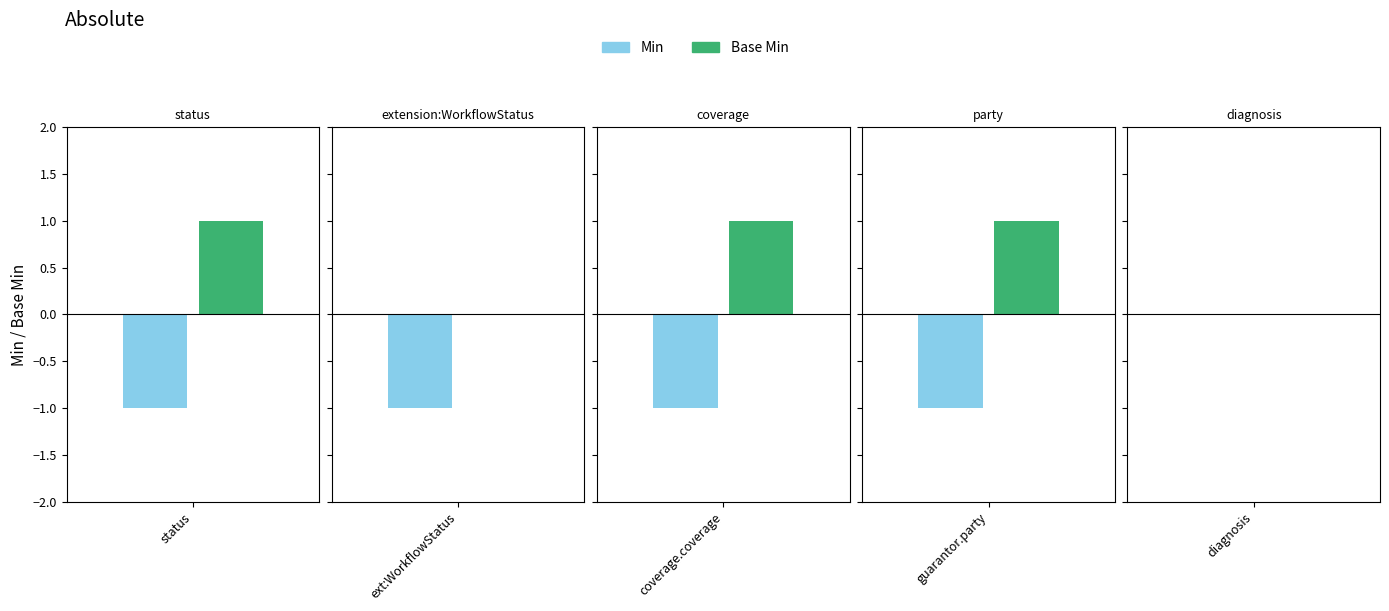

Is it true that Base Min equals 0 at Account.diagnosis?

True